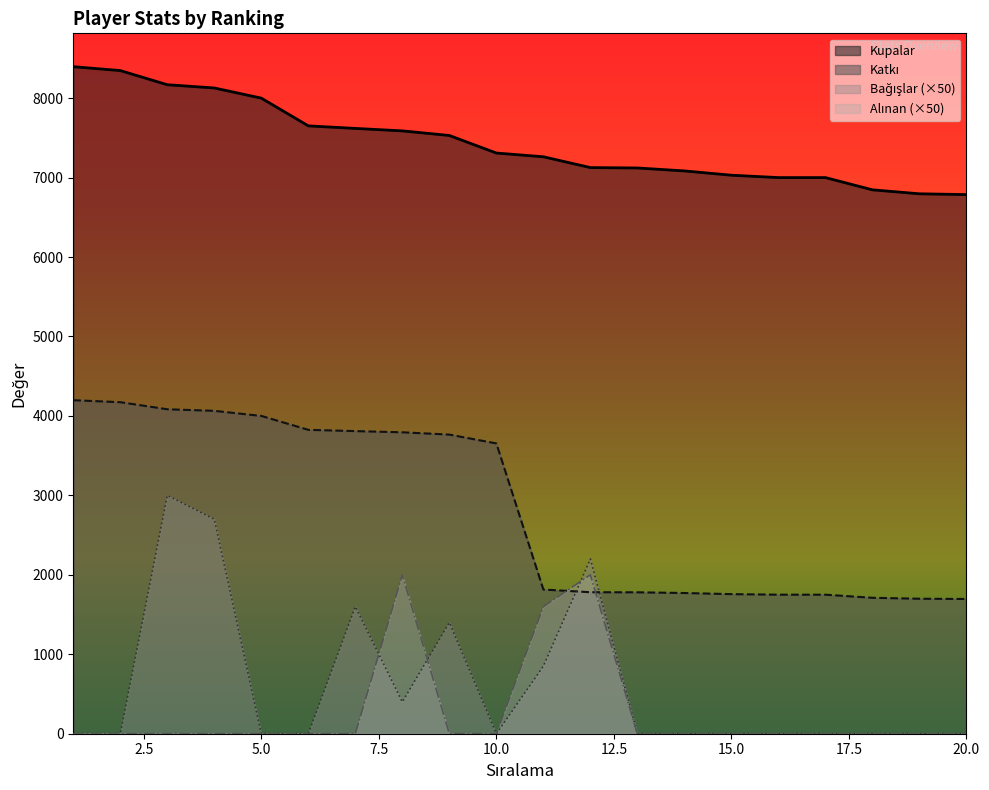

What is the value of the Bağışlar point at the 4th from the left?

2700